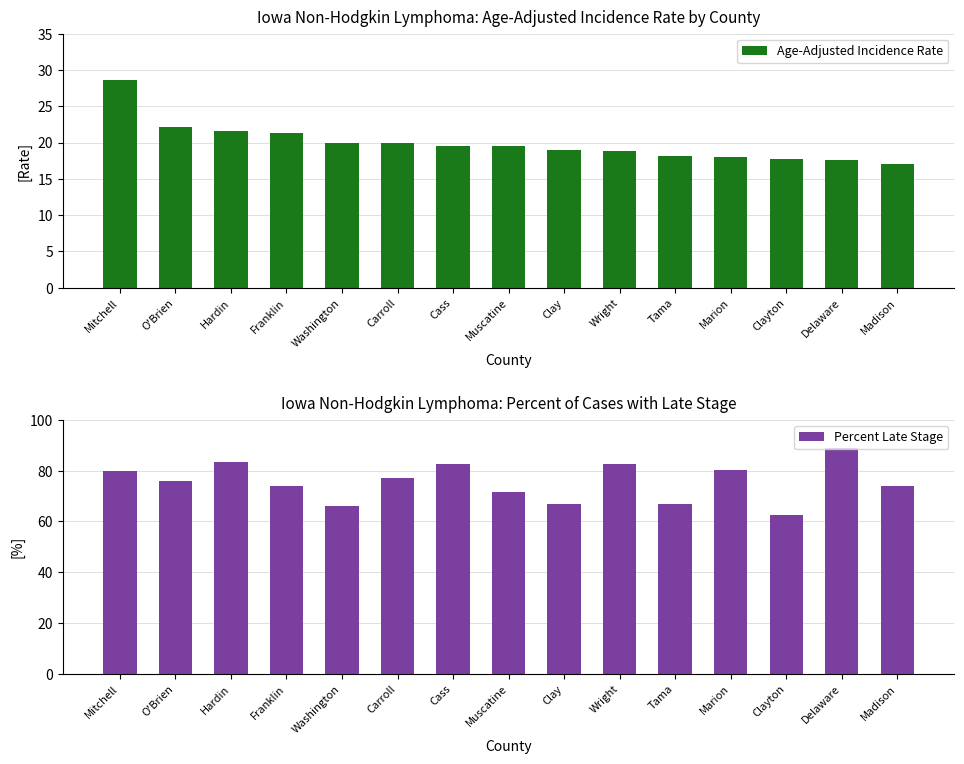

How many data points does each series have?

15